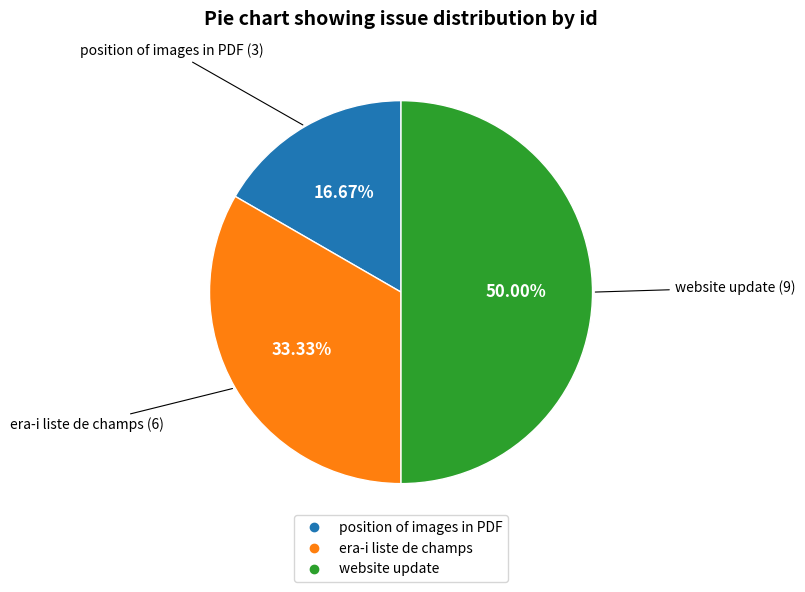

What is the largest slice in the pie chart?

website update